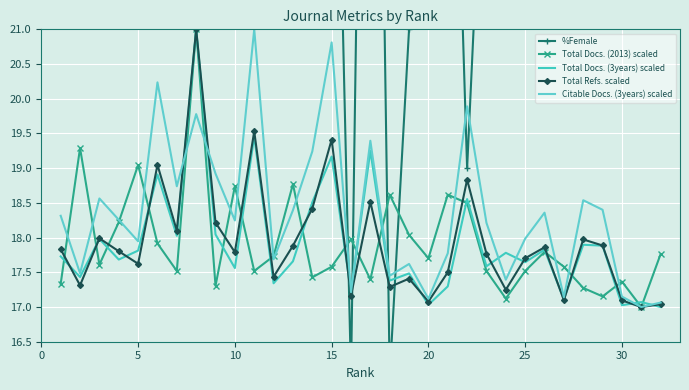

What is the highest value of the Total Docs. (2013) scaled series?

21.0